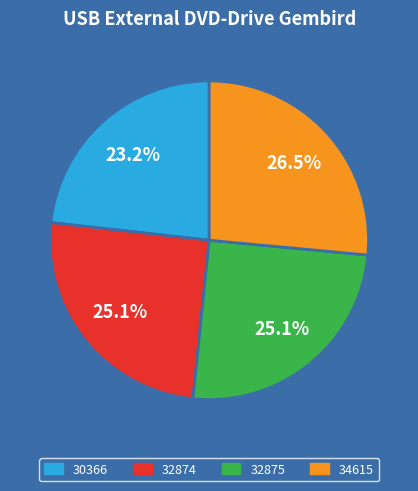

What percentage is the 32875 slice, to the nearest percent?

25%